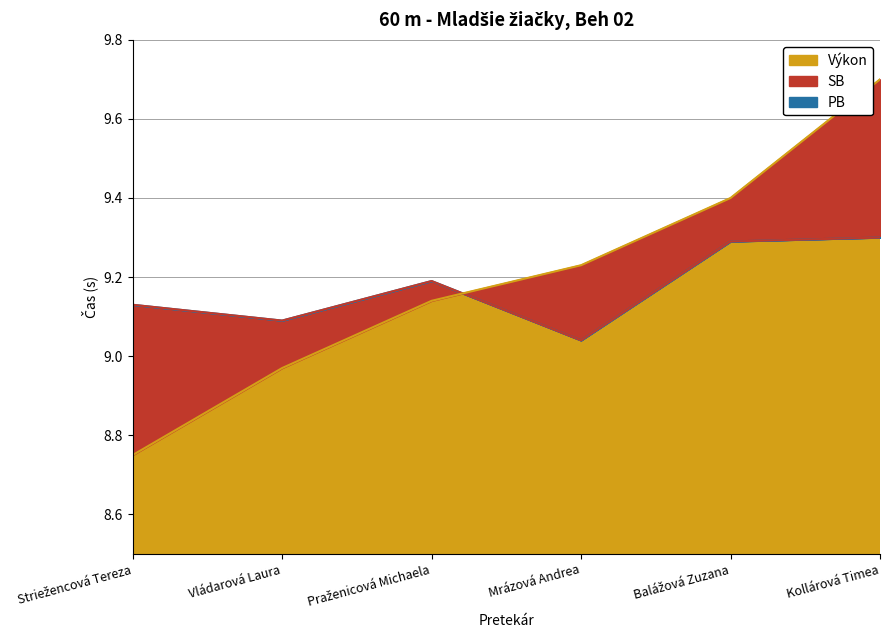

At how many categories does at least one series exceed 8?

6